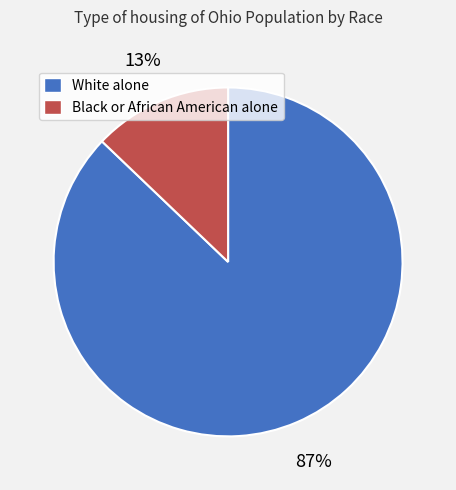

To the nearest percent, what is the average slice percentage?

50%